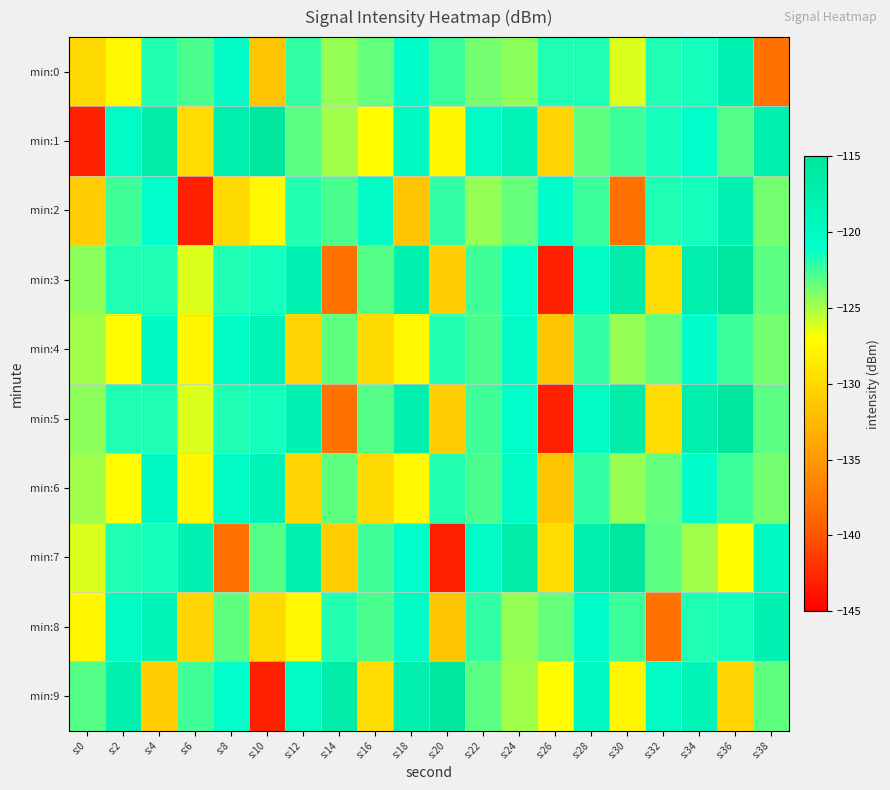

Reading left to right, transcribe all the data shown in this chart.

min:0: s:0=-129.8	s:2=-127.5	s:4=-121.9	s:6=-122.8	s:8=-120.2	s:10=-131.5	s:12=-122.3	s:14=-124.5	s:16=-123.4	s:18=-120.7	s:20=-122.5	s:22=-123.7	s:24=-124.4	s:26=-121.7	s:28=-121.7	s:30=-126.1	s:32=-121.7	s:34=-121.5	s:36=-118.1	s:38=-138.0
min:1: s:0=-143.1	s:2=-120.3	s:4=-116.7	s:6=-129.6	s:8=-117.3	s:10=-115.5	s:12=-123.2	s:14=-124.8	s:16=-127.1	s:18=-119.9	s:20=-127.6	s:22=-120.1	s:24=-118.6	s:26=-130.3	s:28=-123.3	s:30=-122.5	s:32=-121.5	s:34=-120.8	s:36=-123.0	s:38=-117.5
min:2: s:0=-130.9	s:2=-122.6	s:4=-120.8	s:6=-143.1	s:8=-129.8	s:10=-127.5	s:12=-121.9	s:14=-122.8	s:16=-120.2	s:18=-131.5	s:20=-122.3	s:22=-124.5	s:24=-123.4	s:26=-120.7	s:28=-122.5	s:30=-138.0	s:32=-121.7	s:34=-121.5	s:36=-118.1	s:38=-123.7
min:3: s:0=-124.4	s:2=-121.7	s:4=-121.7	s:6=-126.1	s:8=-121.7	s:10=-121.5	s:12=-118.1	s:14=-138.0	s:16=-123.0	s:18=-117.5	s:20=-130.9	s:22=-122.6	s:24=-120.8	s:26=-143.1	s:28=-120.3	s:30=-116.7	s:32=-129.6	s:34=-117.3	s:36=-115.5	s:38=-123.2
min:4: s:0=-124.8	s:2=-127.1	s:4=-119.9	s:6=-127.6	s:8=-120.1	s:10=-118.6	s:12=-130.3	s:14=-123.3	s:16=-129.8	s:18=-127.5	s:20=-121.9	s:22=-122.8	s:24=-120.2	s:26=-131.5	s:28=-122.3	s:30=-124.5	s:32=-123.4	s:34=-120.7	s:36=-122.5	s:38=-123.7
min:5: s:0=-124.4	s:2=-121.7	s:4=-121.7	s:6=-126.1	s:8=-121.7	s:10=-121.5	s:12=-118.1	s:14=-138.0	s:16=-123.0	s:18=-117.5	s:20=-130.9	s:22=-122.6	s:24=-120.8	s:26=-143.1	s:28=-120.3	s:30=-116.7	s:32=-129.6	s:34=-117.3	s:36=-115.5	s:38=-123.2
min:6: s:0=-124.8	s:2=-127.1	s:4=-119.9	s:6=-127.6	s:8=-120.1	s:10=-118.6	s:12=-130.3	s:14=-123.3	s:16=-129.8	s:18=-127.5	s:20=-121.9	s:22=-122.8	s:24=-120.2	s:26=-131.5	s:28=-122.3	s:30=-124.5	s:32=-123.4	s:34=-120.7	s:36=-122.5	s:38=-123.7
min:7: s:0=-126.1	s:2=-121.7	s:4=-121.5	s:6=-118.1	s:8=-138.0	s:10=-123.0	s:12=-117.5	s:14=-130.9	s:16=-122.6	s:18=-120.8	s:20=-143.1	s:22=-120.3	s:24=-116.7	s:26=-129.6	s:28=-117.3	s:30=-115.5	s:32=-123.2	s:34=-124.8	s:36=-127.1	s:38=-119.9
min:8: s:0=-127.6	s:2=-120.1	s:4=-118.6	s:6=-130.3	s:8=-123.3	s:10=-129.8	s:12=-127.5	s:14=-121.9	s:16=-122.8	s:18=-120.2	s:20=-131.5	s:22=-122.3	s:24=-124.5	s:26=-123.4	s:28=-120.7	s:30=-122.5	s:32=-138.0	s:34=-121.7	s:36=-121.5	s:38=-118.1
min:9: s:0=-123.0	s:2=-117.5	s:4=-130.9	s:6=-122.6	s:8=-120.8	s:10=-143.1	s:12=-120.3	s:14=-116.7	s:16=-129.6	s:18=-117.3	s:20=-115.5	s:22=-123.2	s:24=-124.8	s:26=-127.1	s:28=-119.9	s:30=-127.6	s:32=-120.1	s:34=-118.6	s:36=-130.3	s:38=-123.3